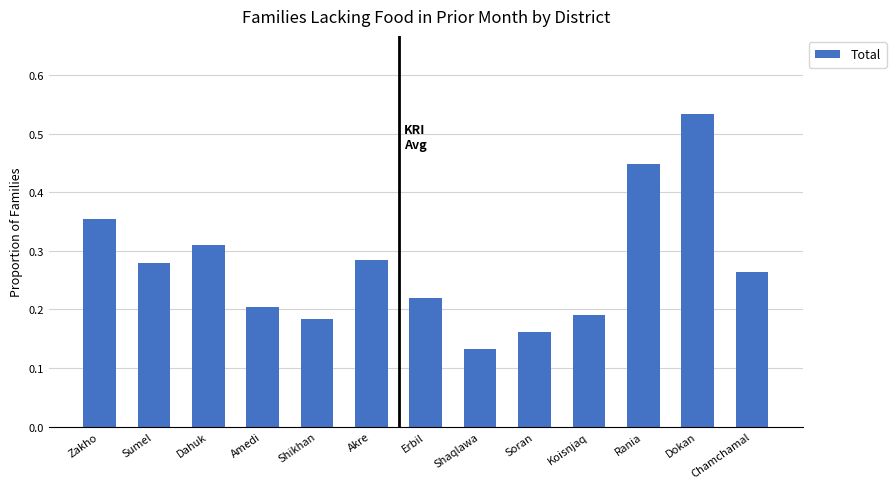

Which category has the lowest value across all series?

Shaqlawa